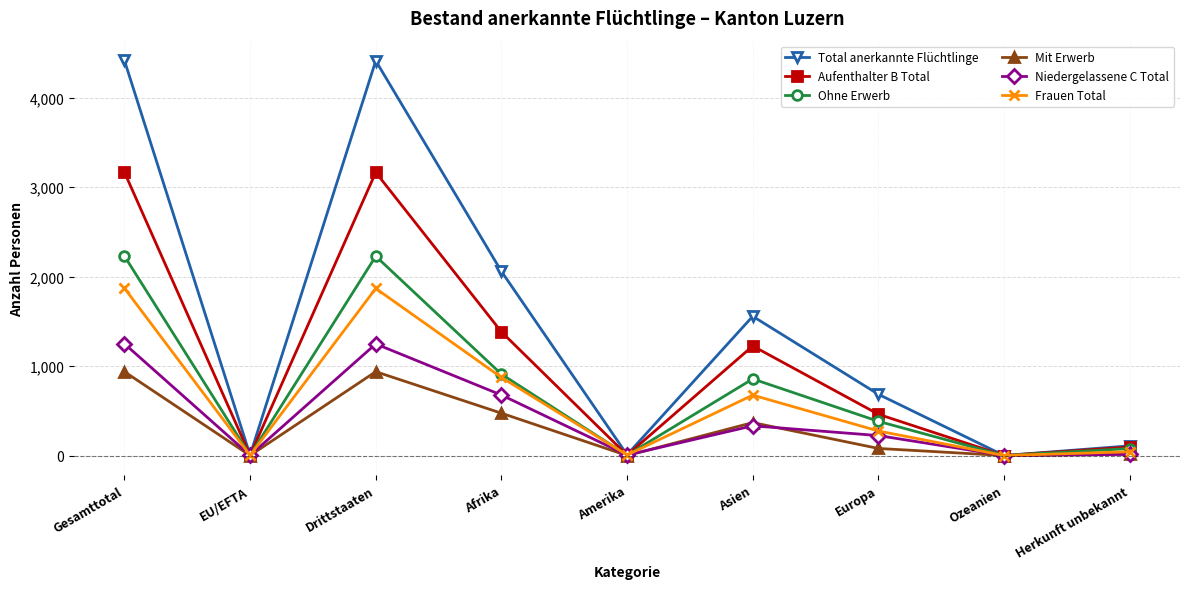

What is the difference between the highest and lowest values at Amerika?

9